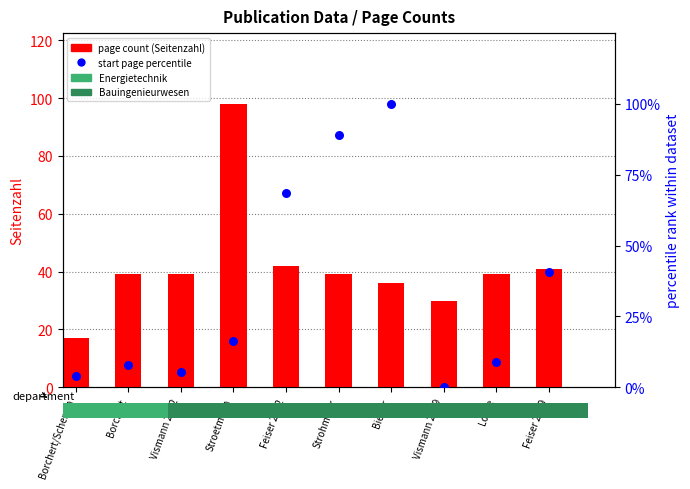

Which series has the largest Y range (max minus min)?

start page percentile